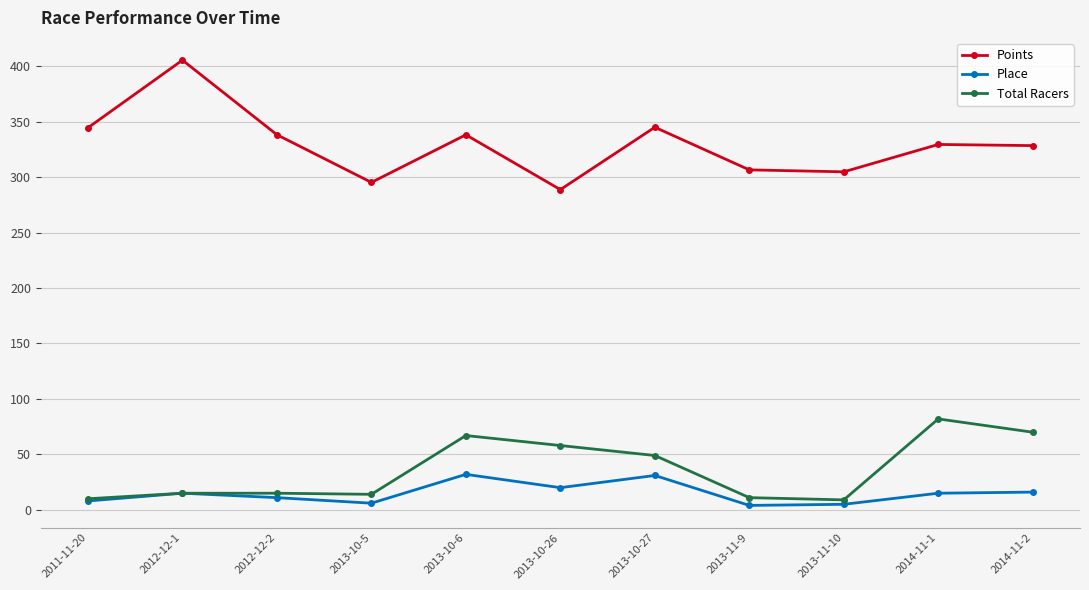

What is the sum of the Place values at 2013-10-5 and 2012-12-1?

21.0